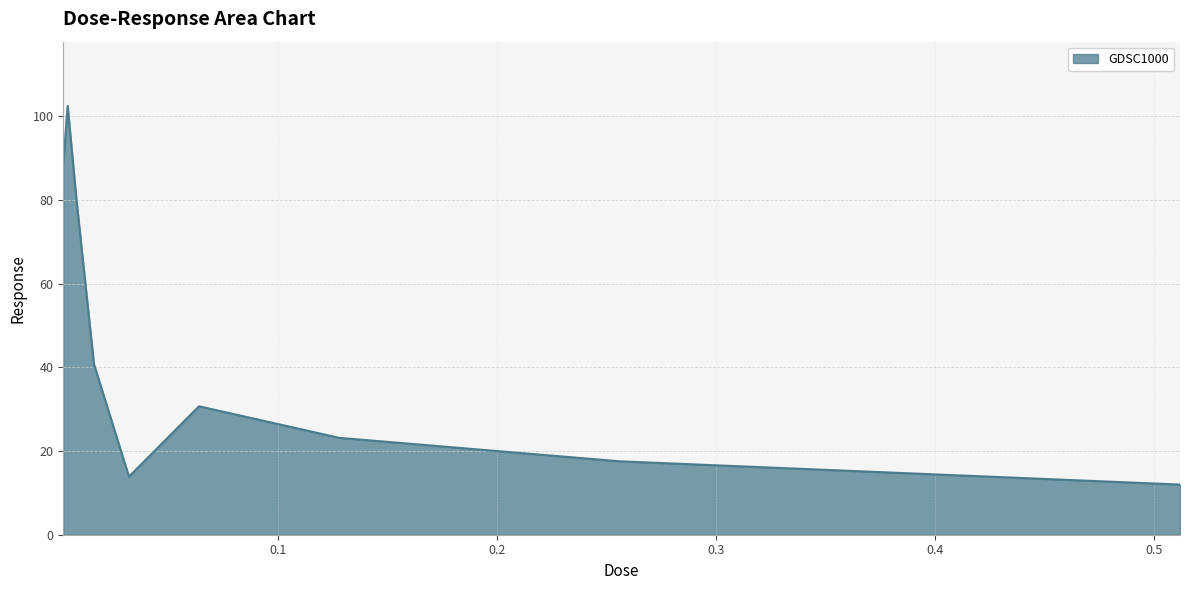

What is the difference between the maximum and minimum values?

90.4